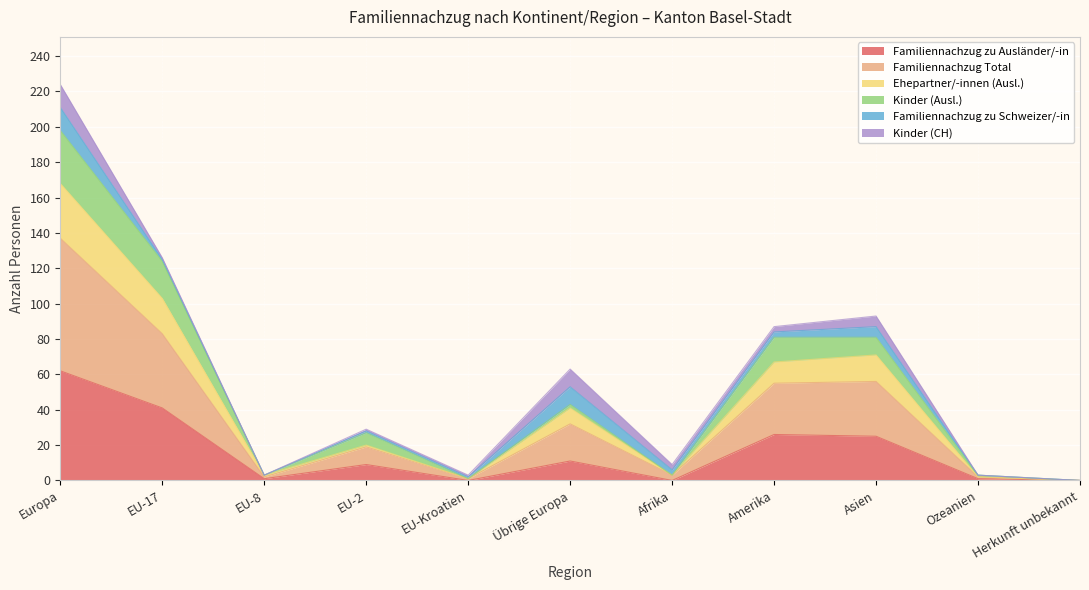

What is the difference between the second highest and minimum values in the Familiennachzug zu Ausländer/-in series?

41